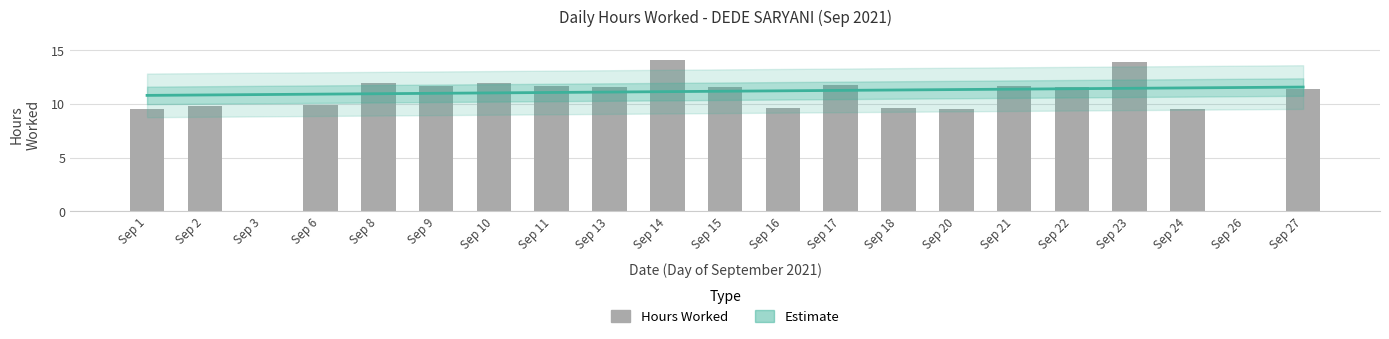

What is the ratio of the value at 10 to the value at 1?

1.3